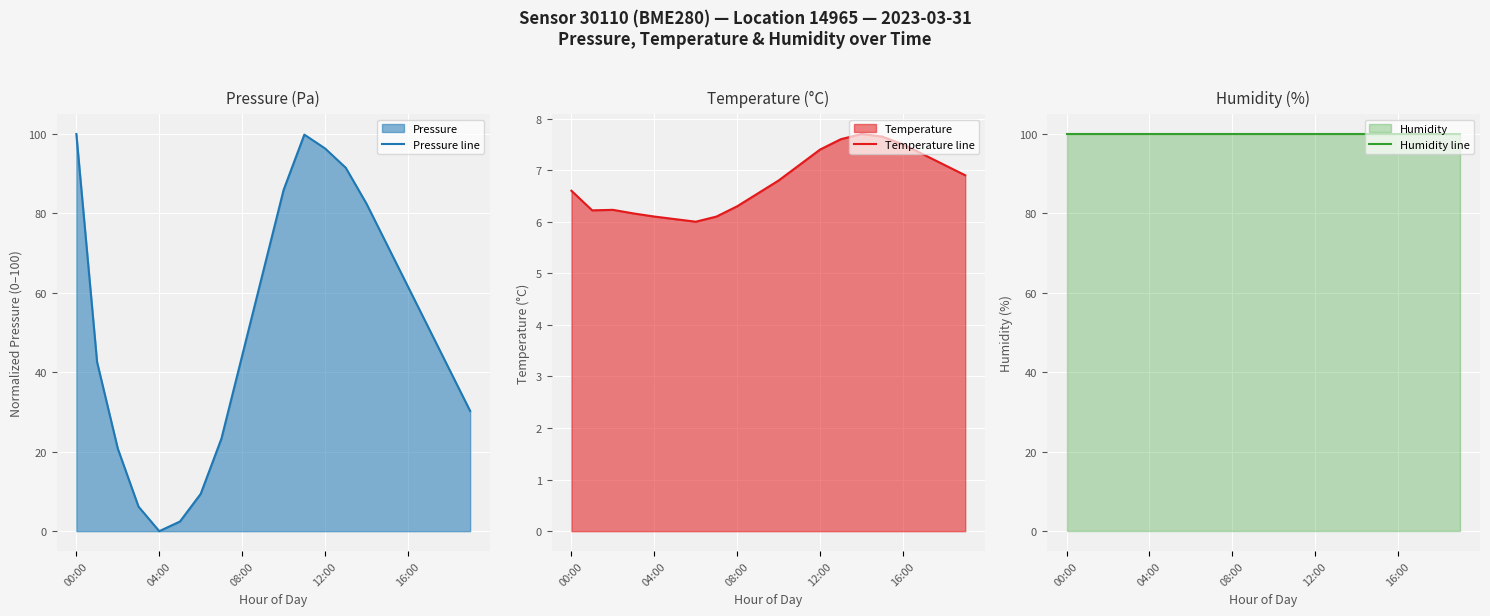

What is the minimum value for Temperature line?

6.0